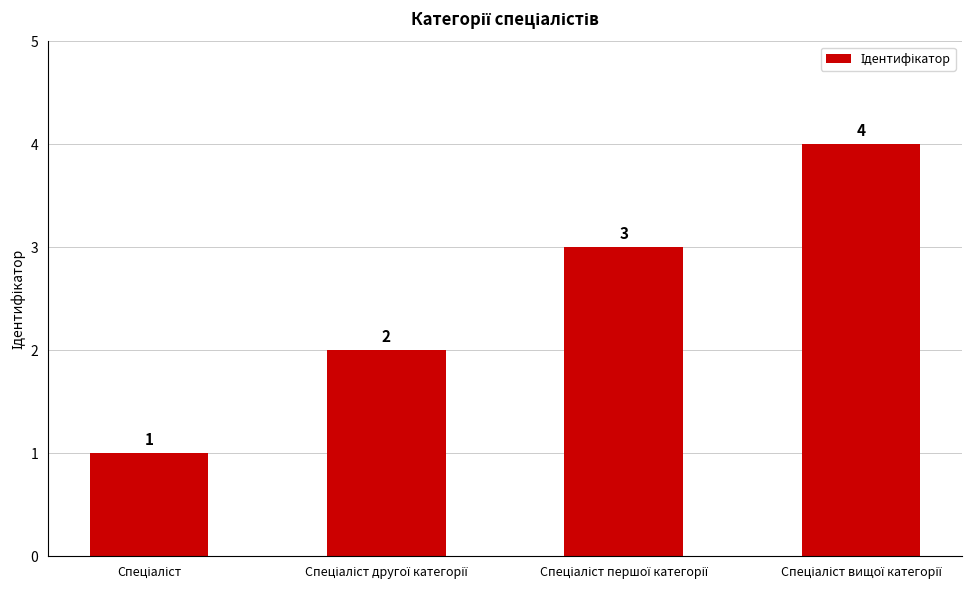

What is the value of the 2nd bar from the left?

2